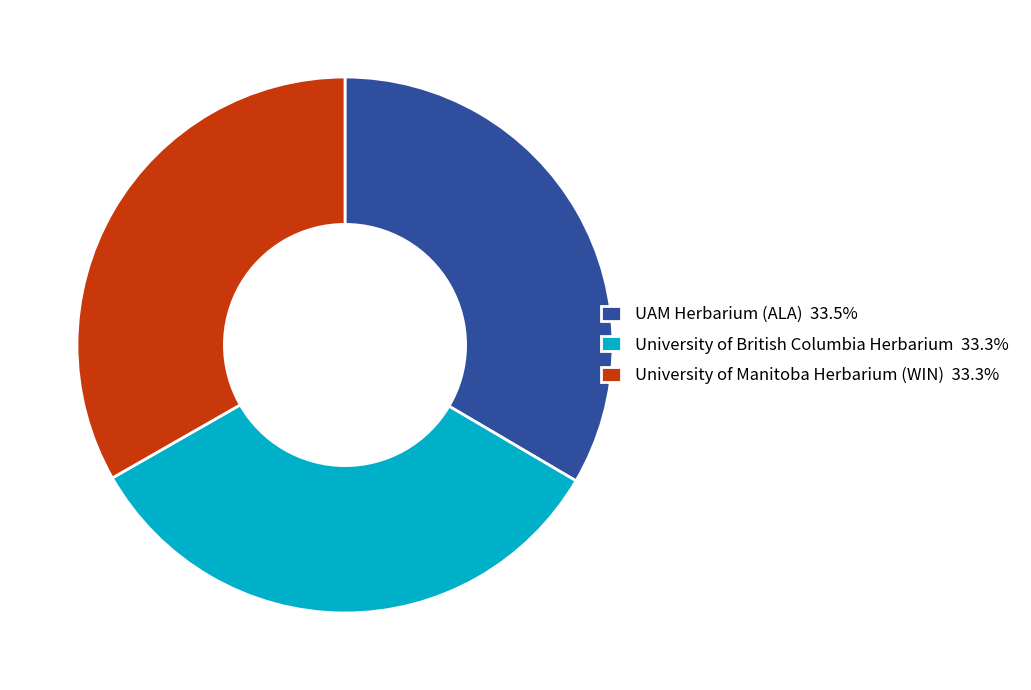

How many segments does this pie chart have?

3